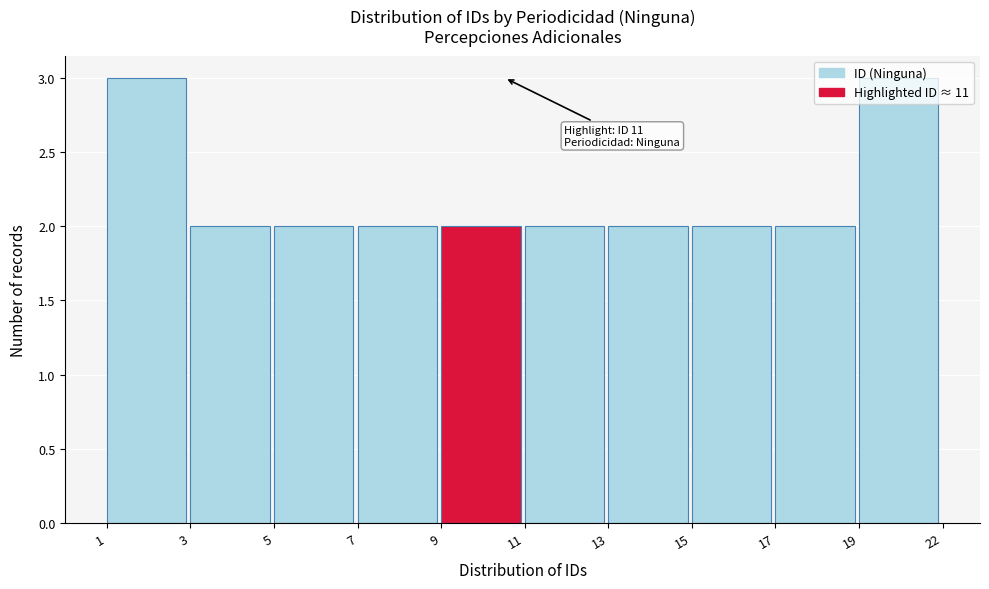

What is the sum of all values?

22